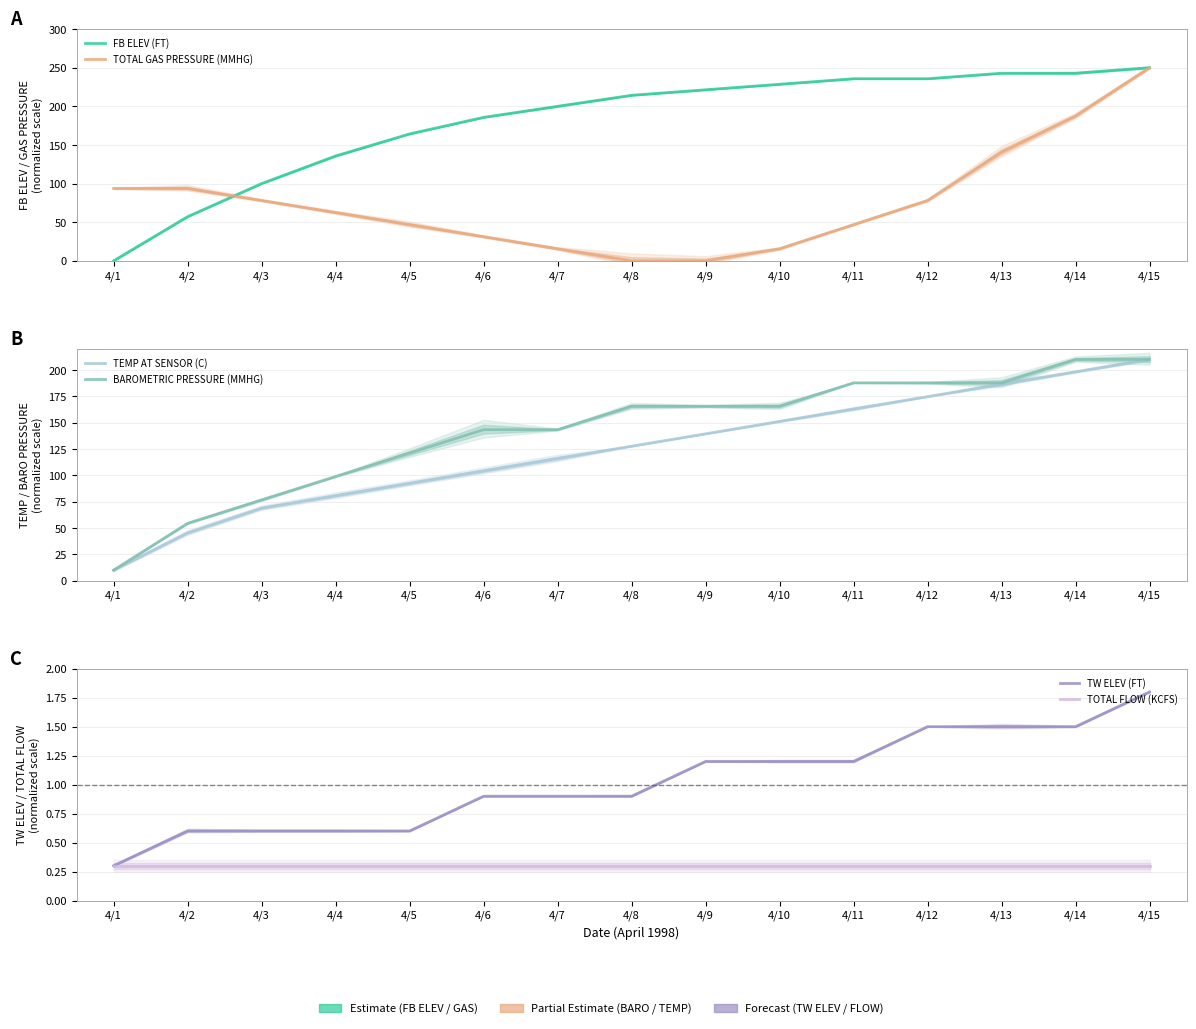

What is the difference between the TW ELEV (FT) values at 4/2 and 4/6?

0.3